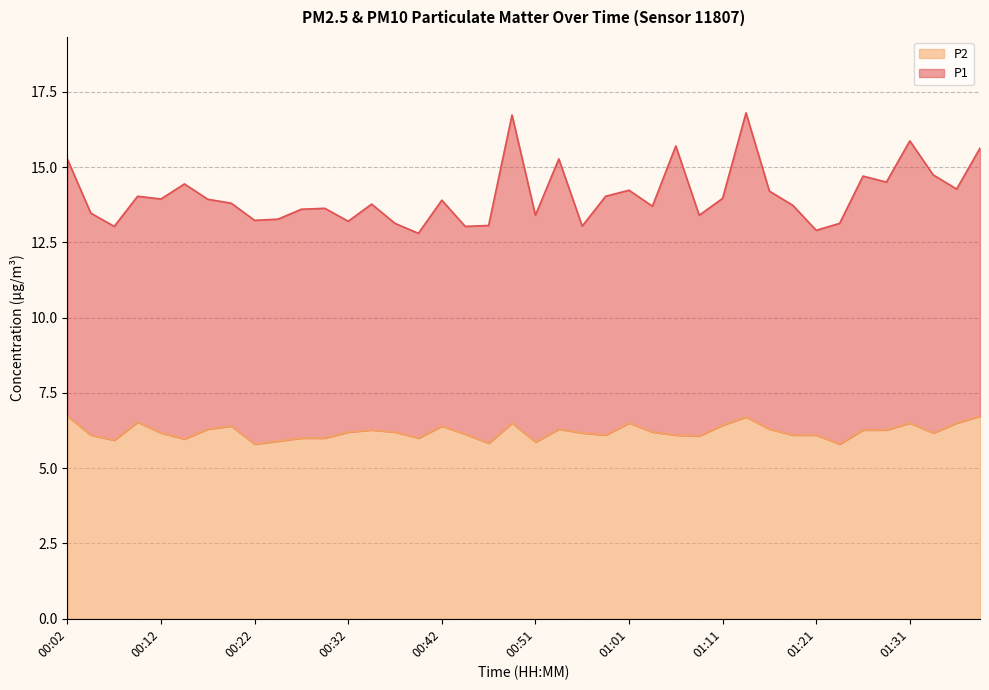

How many lines are shown in the chart?

2